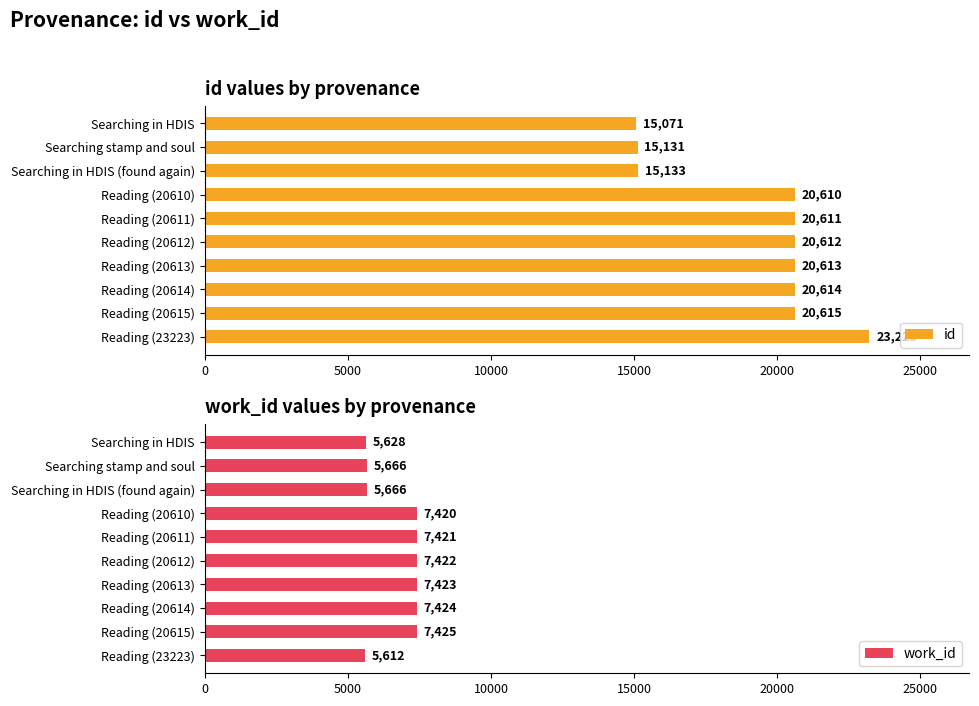

Where is id nearest to the value 19147?

Reading (20610)